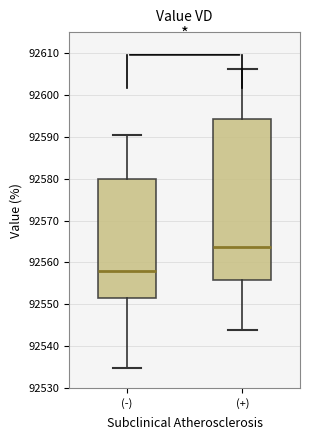

Reading left to right, transcribe this box plot: for each box, give where its median line is, the range the box spans, and where its two whiskers end, as read against the y-axis. The values are not printed on the chart, so give them approximately, as read against the axis.

(-): median 92558, box 92552 to 92580, whiskers 92535 to 92590
(+): median 92564, box 92556 to 92594, whiskers 92544 to 92606